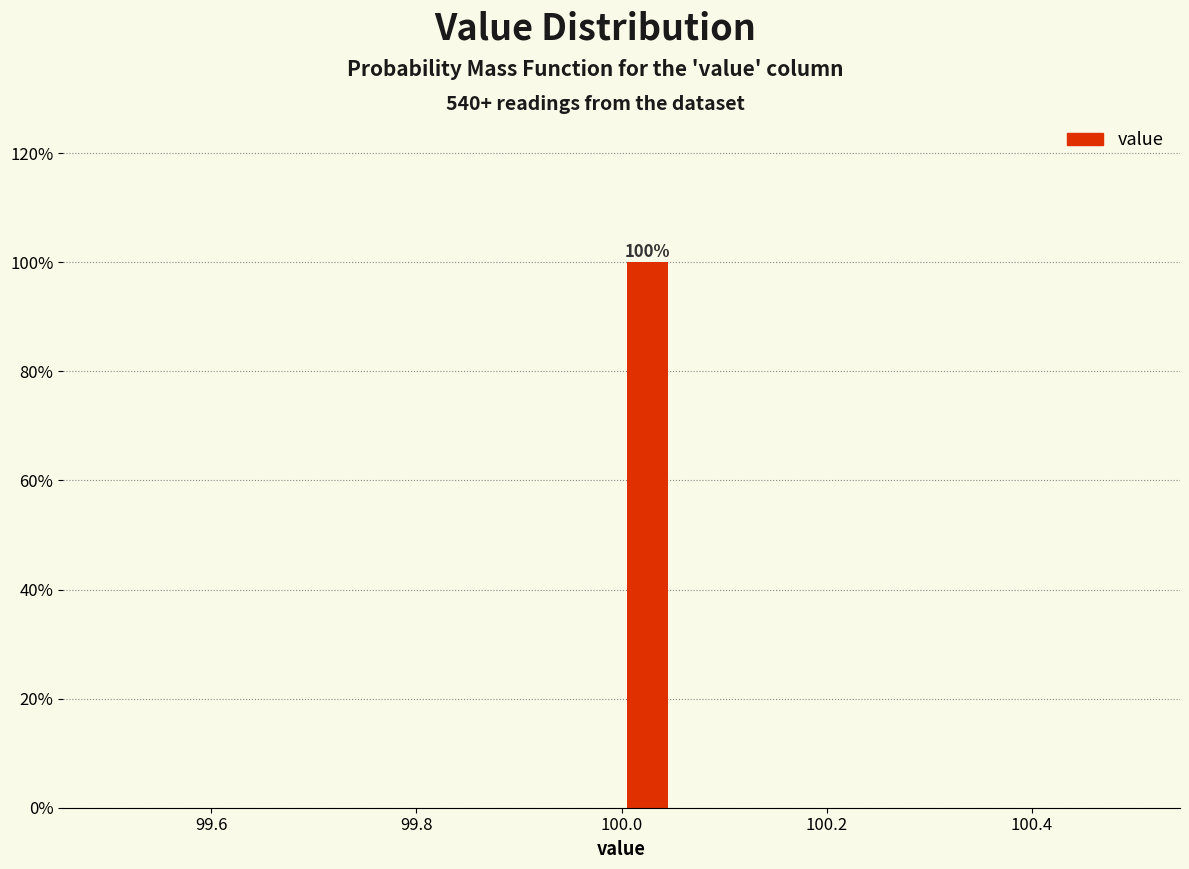

Around what value on the x-axis is the tallest bar? Give the approximate position of its centre, as read against the axis.

100.02